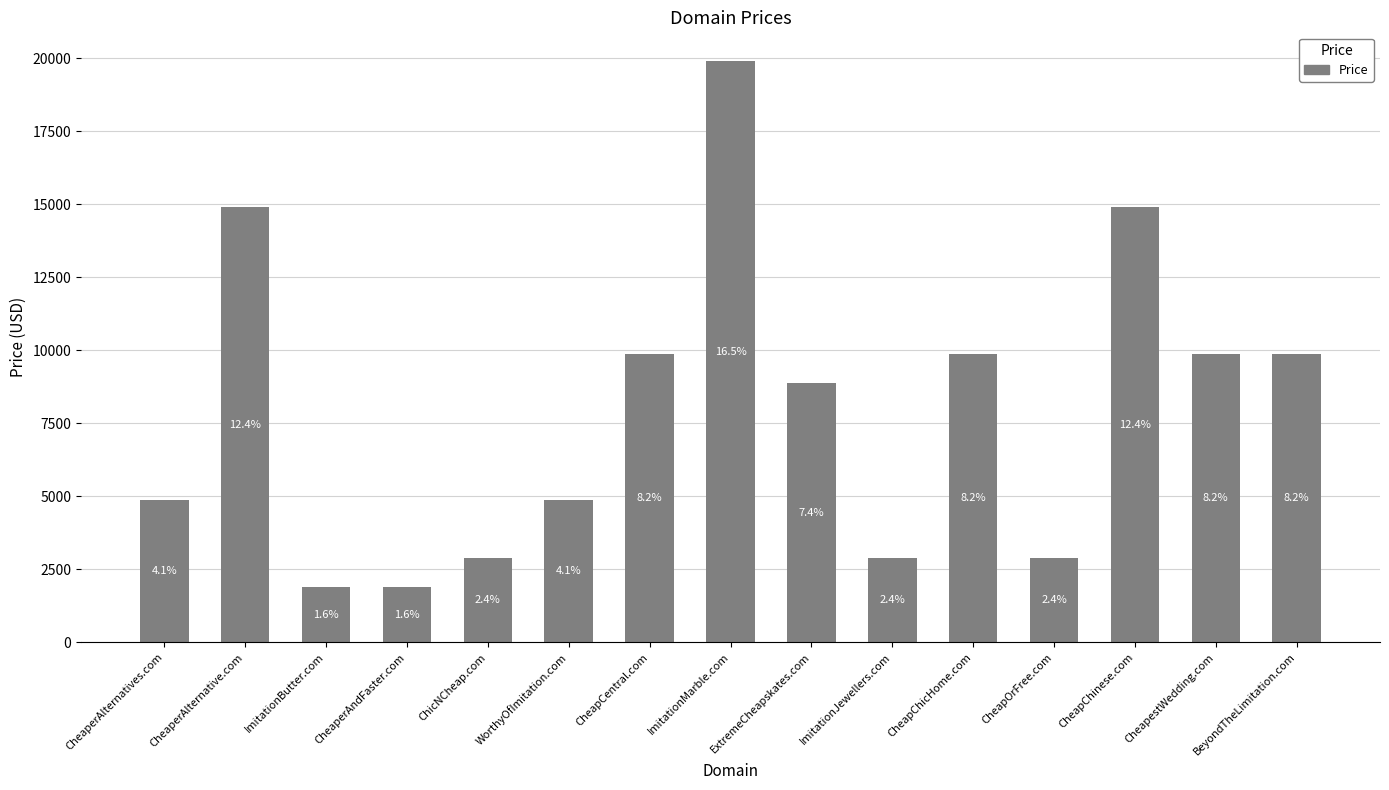

What is the average value?

8021